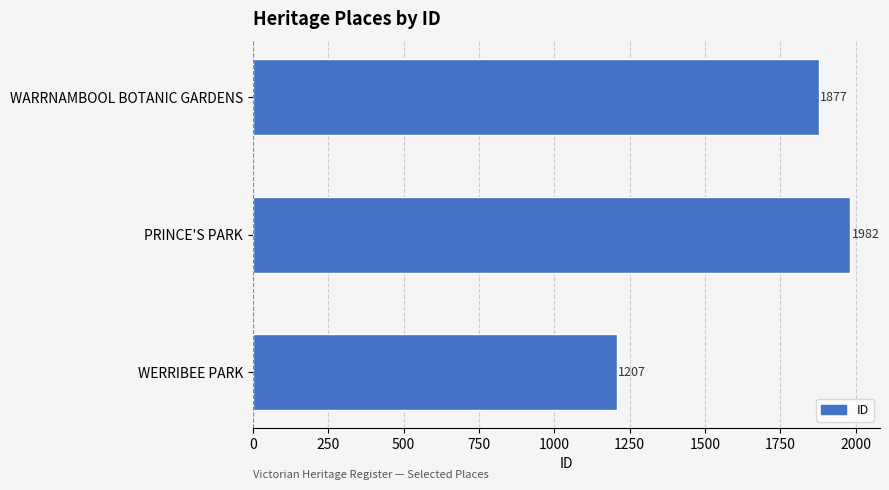

Rank the categories by value from lowest to highest.

WERRIBEE PARK, WARRNAMBOOL BOTANIC GARDENS, PRINCE'S PARK